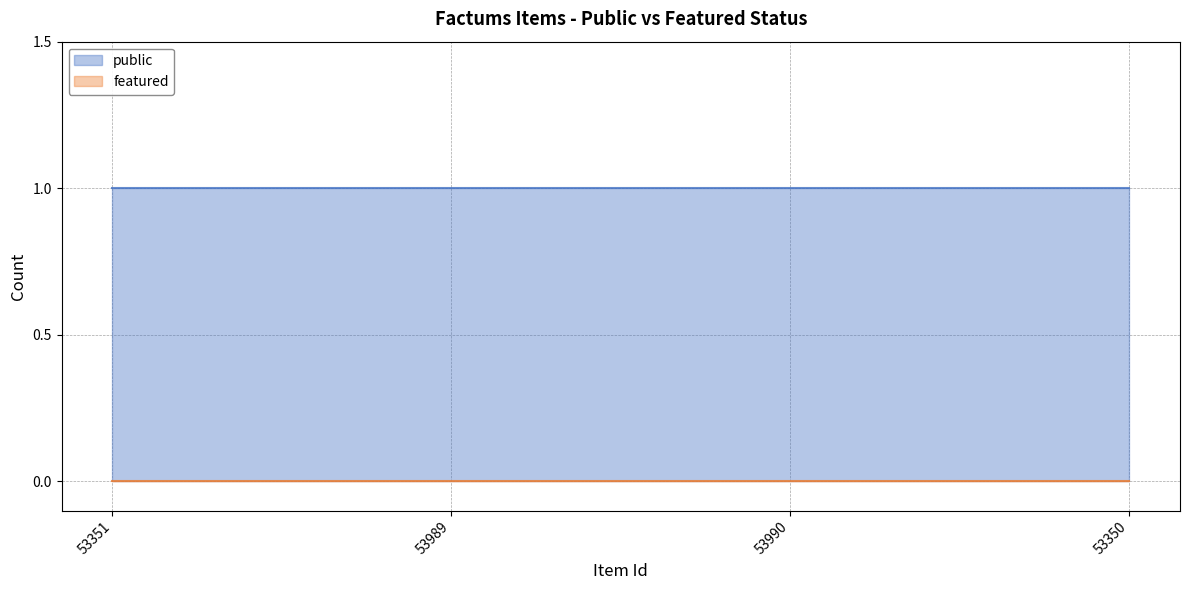

What is the greatest value displayed?

1